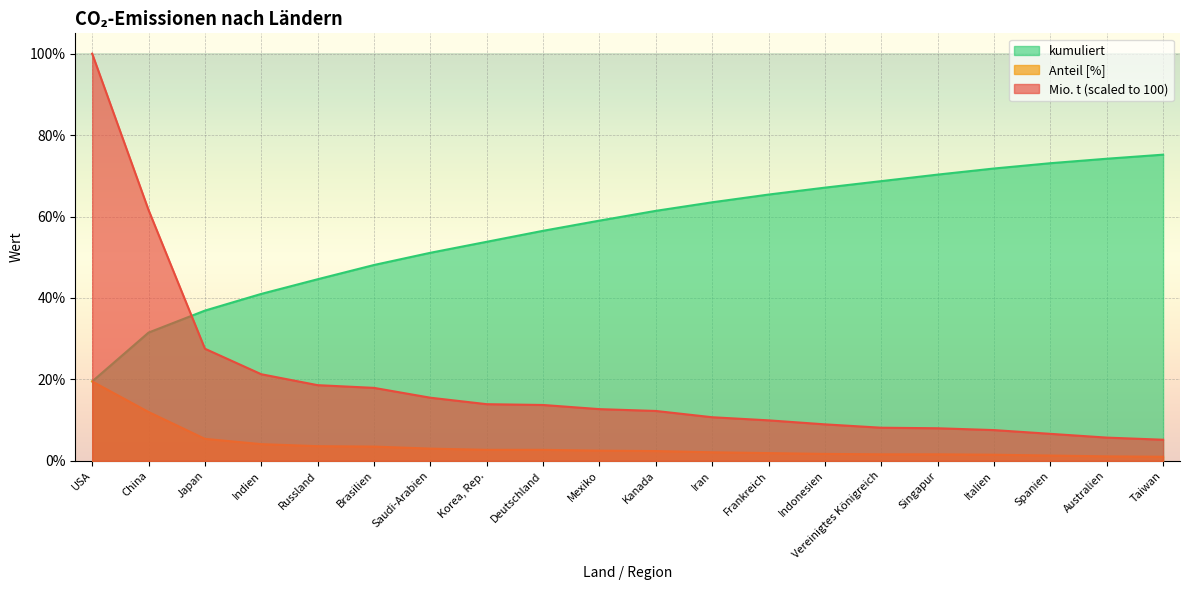

At Mexiko, list the series in order from smallest to largest.

Anteil [%], Mio. t (scaled to 100), kumuliert